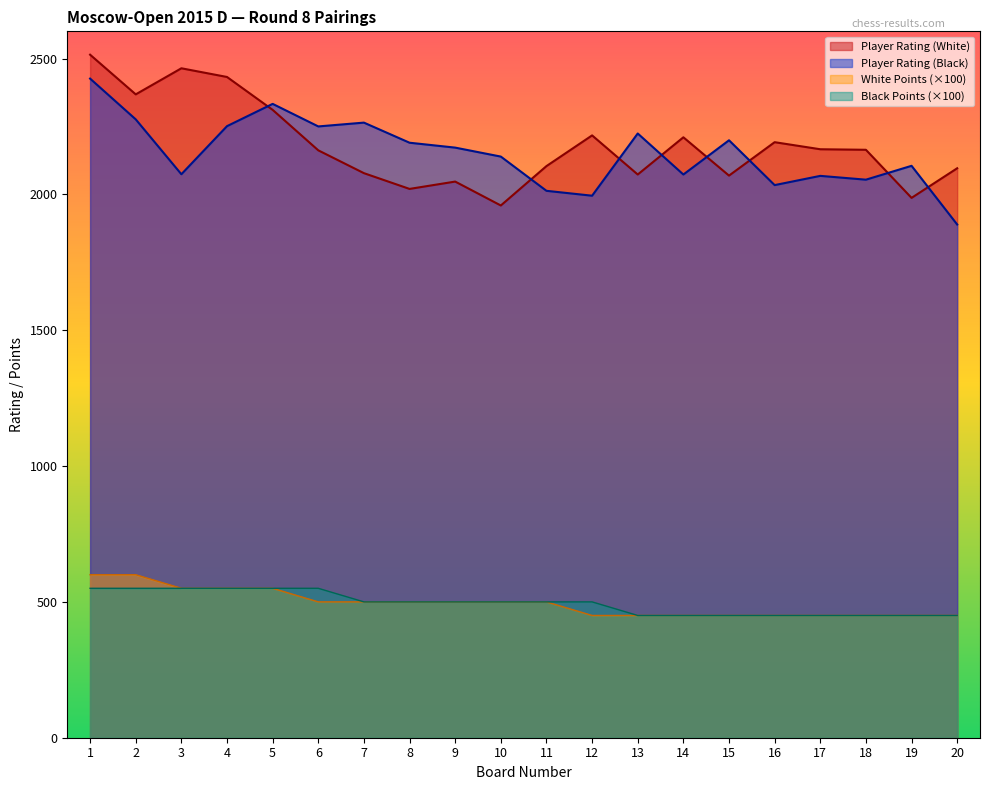

Is the value of Player Rating (Black) at 7 greater than the value of Black Points at 9?

Yes